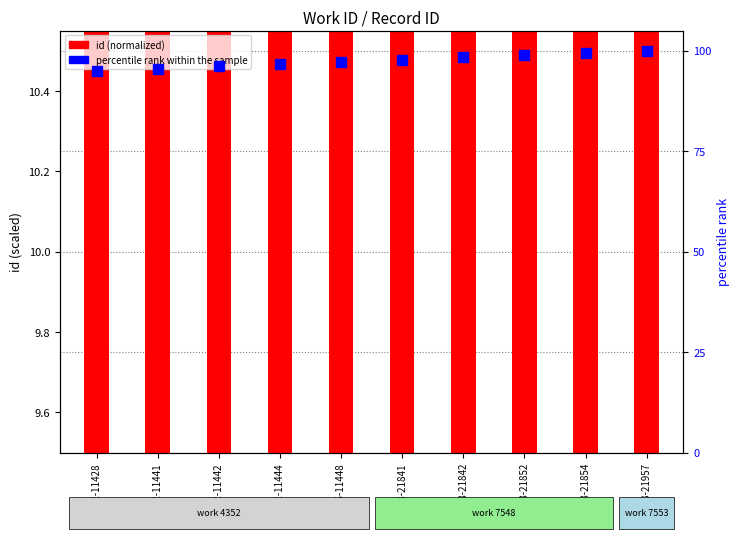

How many categories are shown in the chart?

10